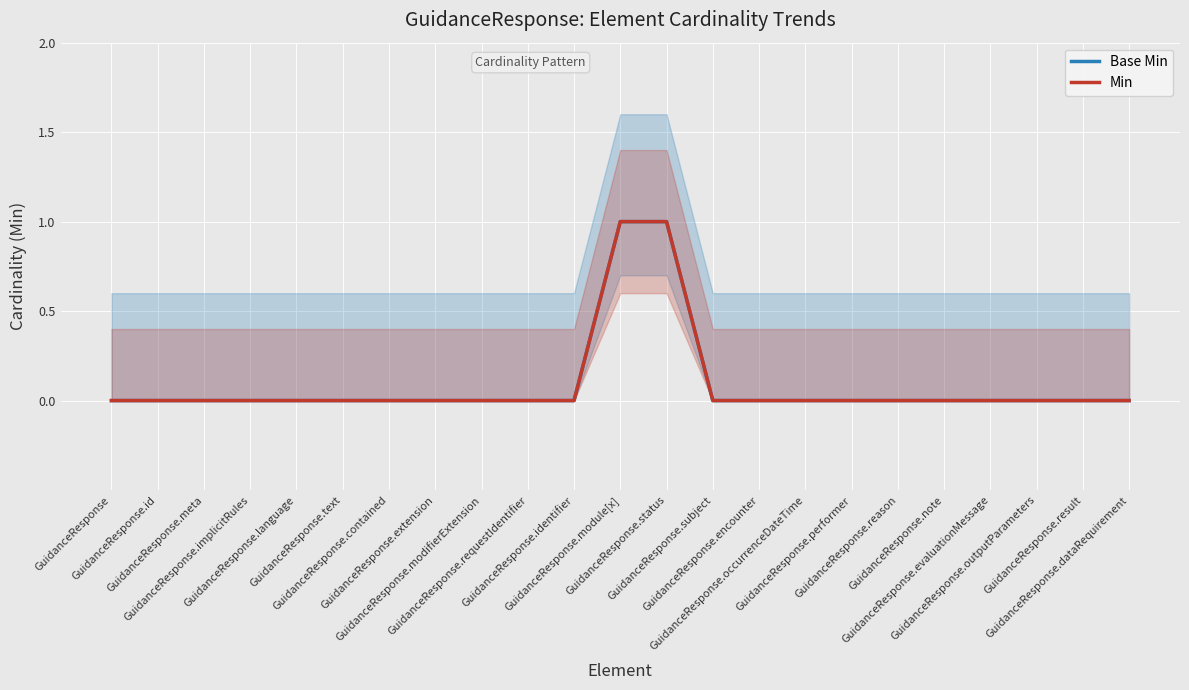

Which series changed the most between GuidanceResponse.modifierExtension and GuidanceResponse.note?

Base Min